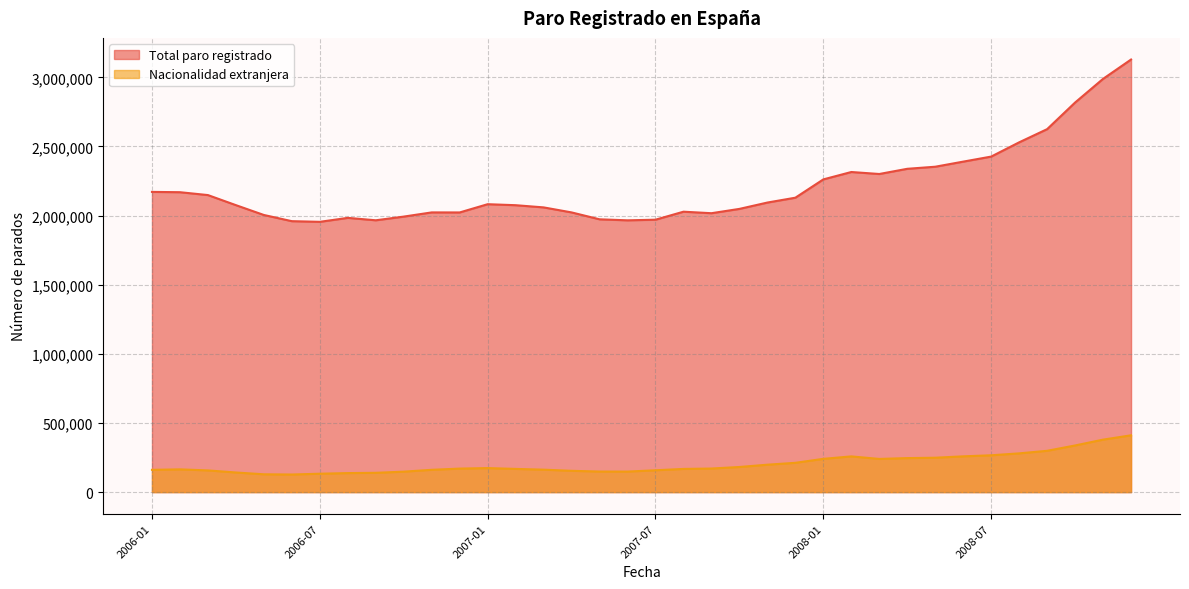

What is the label of the 1st point from the left?

2006-01